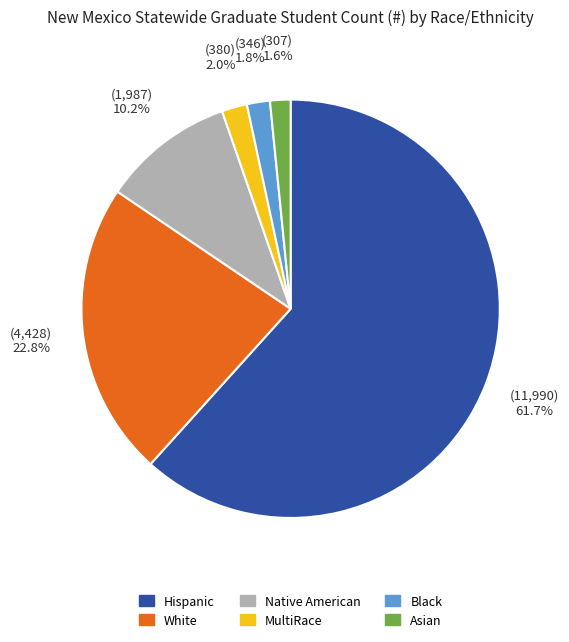

To the nearest percent, what is the average slice percentage?

17%